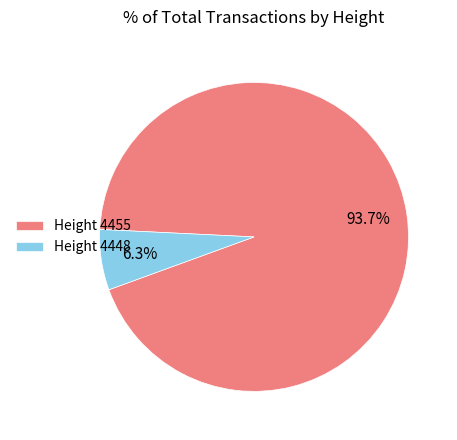

Is there a majority slice in this chart?

Yes